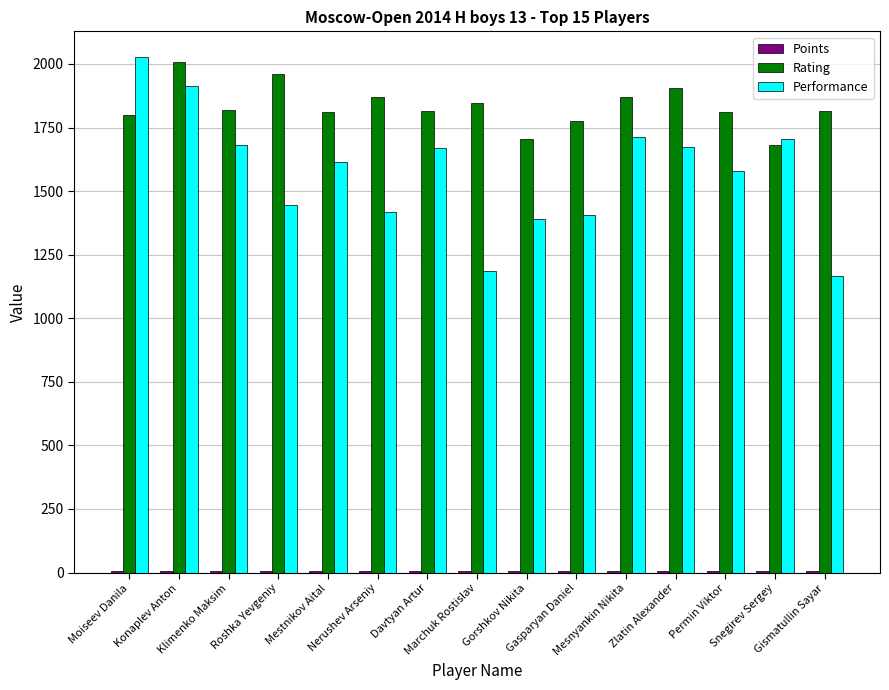

What is the difference between the Rating values at Davtyan Artur and Roshka Yevgeniy?

145.0